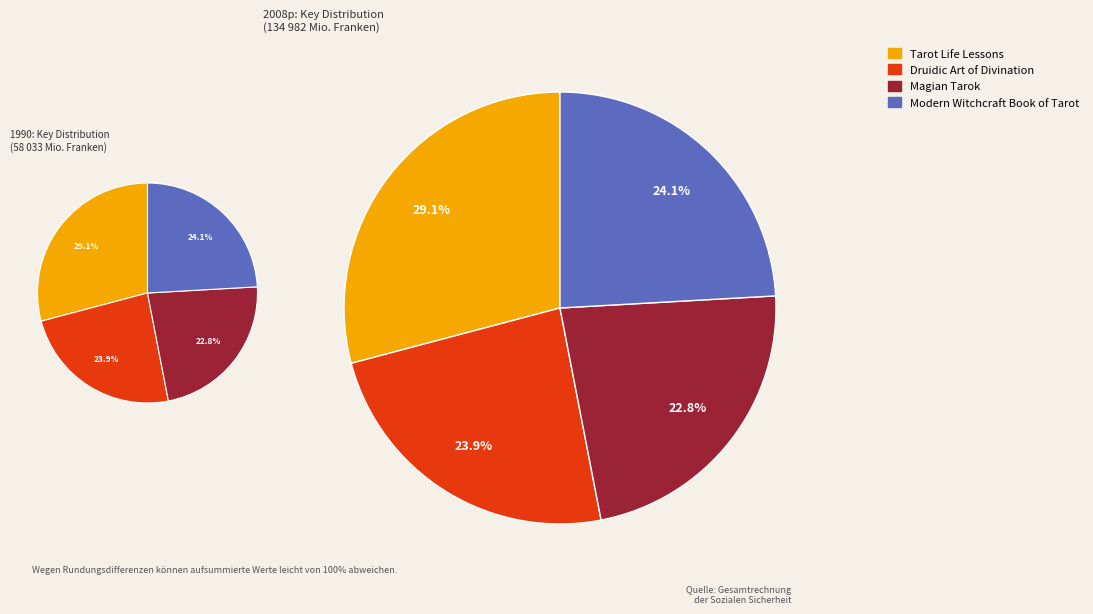

Rank the categories by value from highest to lowest.

Tarot Life Lessons, Modern Witchcraft Book of Tarot, Druidic Art of Divination, Magian Tarok